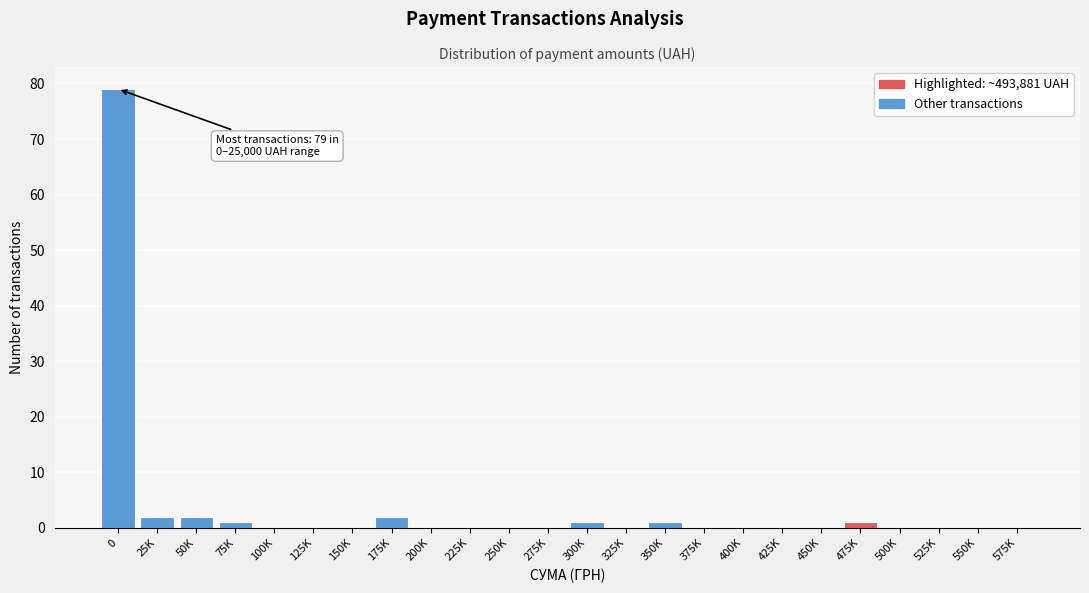

Reading left to right, transcribe all the data shown in this chart.

0=79	25K=2	50K=2	75K=1	100K=0	125K=0	150K=0	175K=2	200K=0	225K=0	250K=0	275K=0	300K=1	325K=0	350K=1	375K=0	400K=0	425K=0	450K=0	475K=1	500K=0	525K=0	550K=0	575K=0